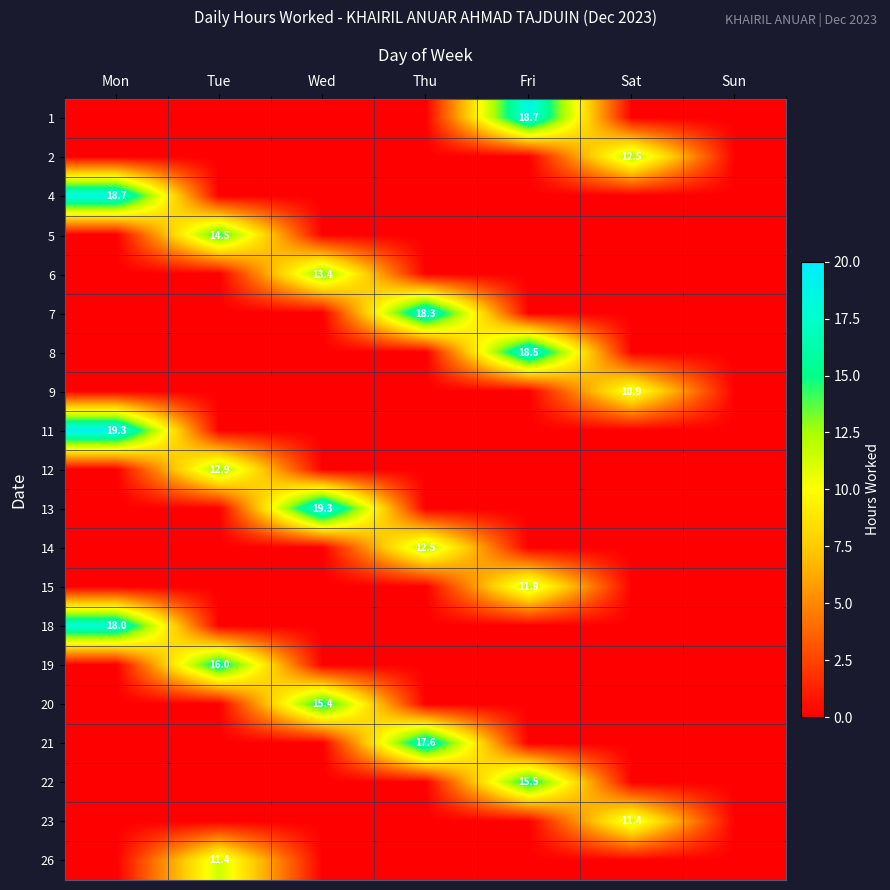

What is the total value across all series at Sat?

34.8